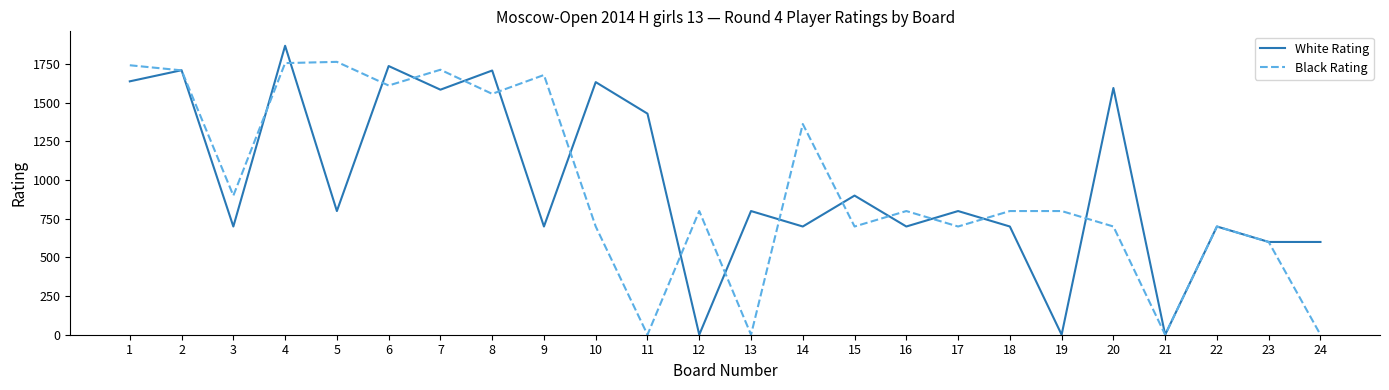

The Black Rating series shows 1363 at 14. True or false?

True